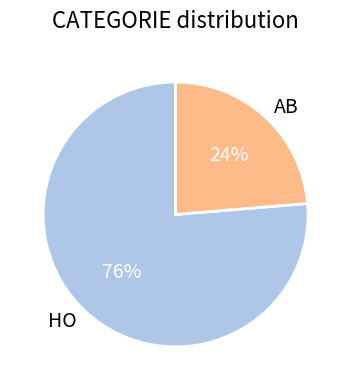

How many slices are in this pie chart?

2